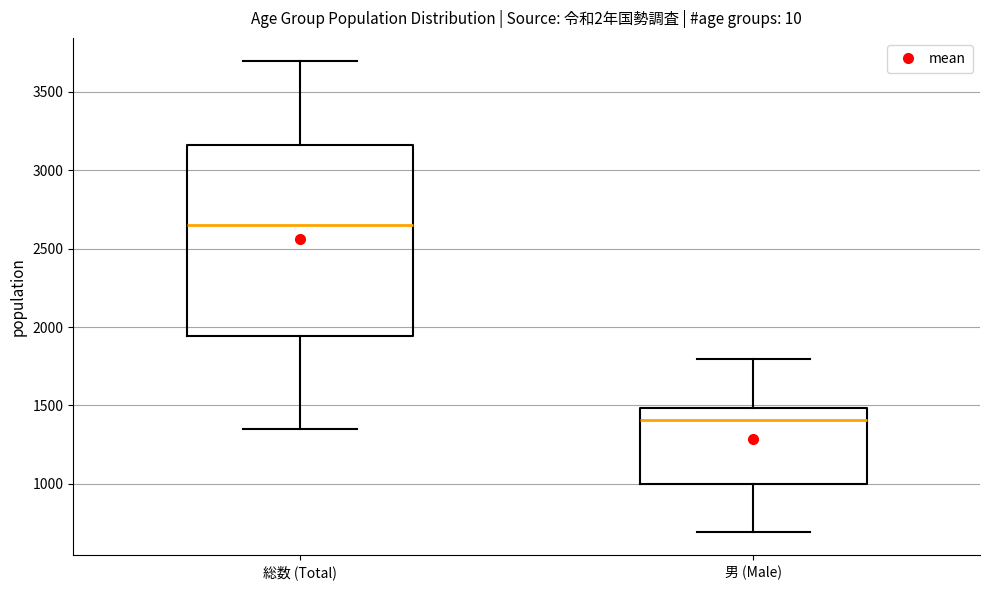

Reading left to right, read every box against the y-axis: the position of its median line, the range the box covers, and the ends of its whiskers. The values are not printed on the chart, so give them approximately, as read against the axis.

総数 (Total): median 2650, box 1950 to 3150, whiskers 1350 to 3700
男 (Male): median 1400, box 1000 to 1500, whiskers 700 to 1800